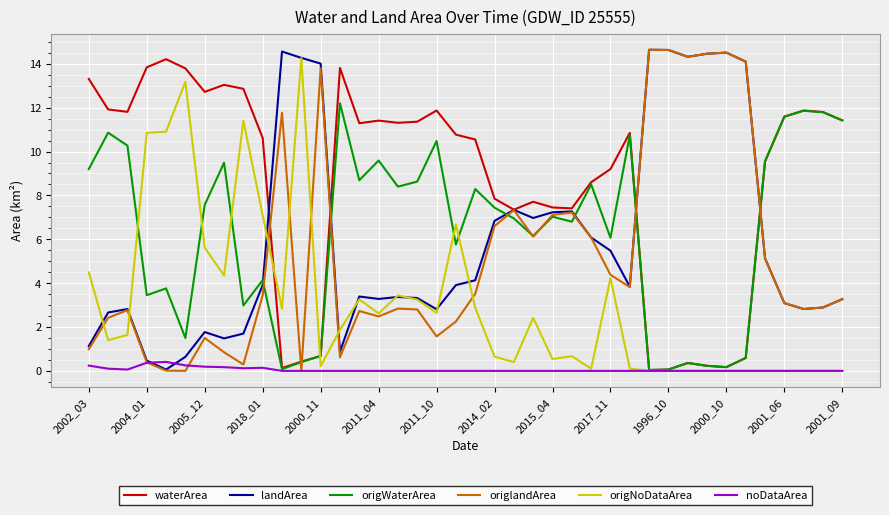

What is the highest value of the origWaterArea series?

12.2